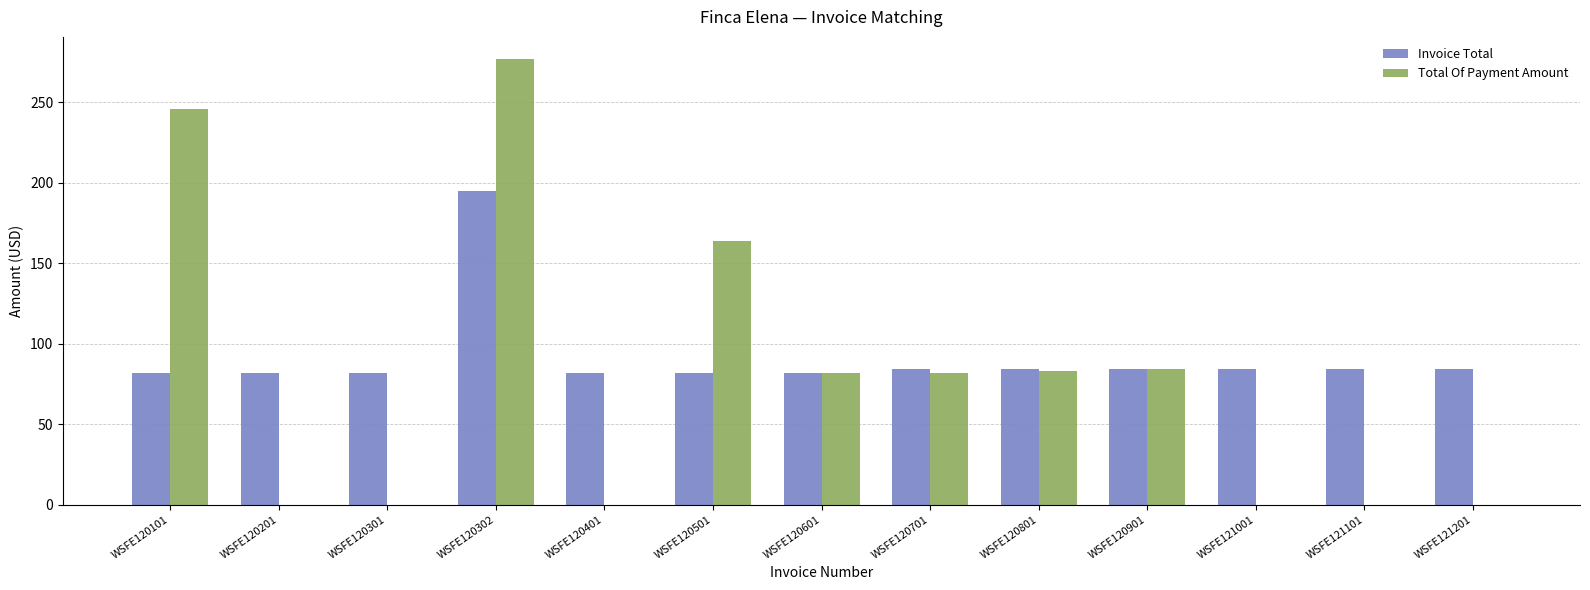

Is it true that Total Of Payment Amount equals 276.9 at WSFE120302?

True